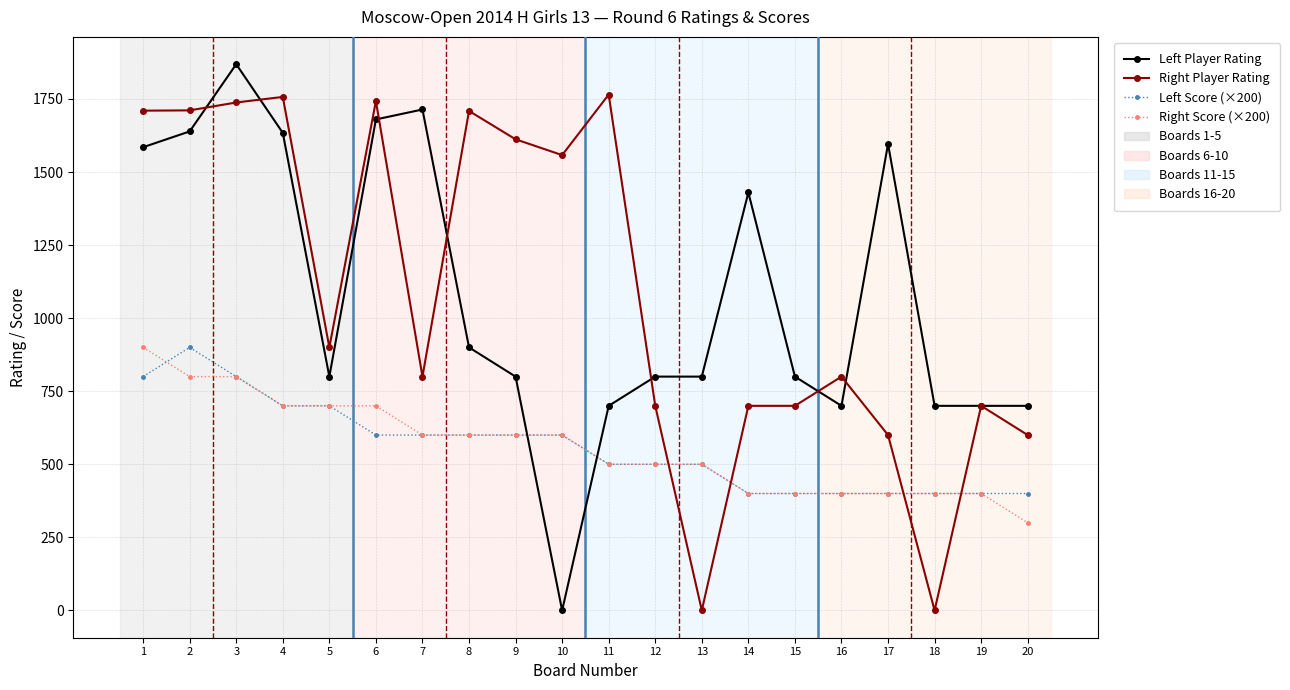

At which label does Right Score (×200) reach its minimum?

20